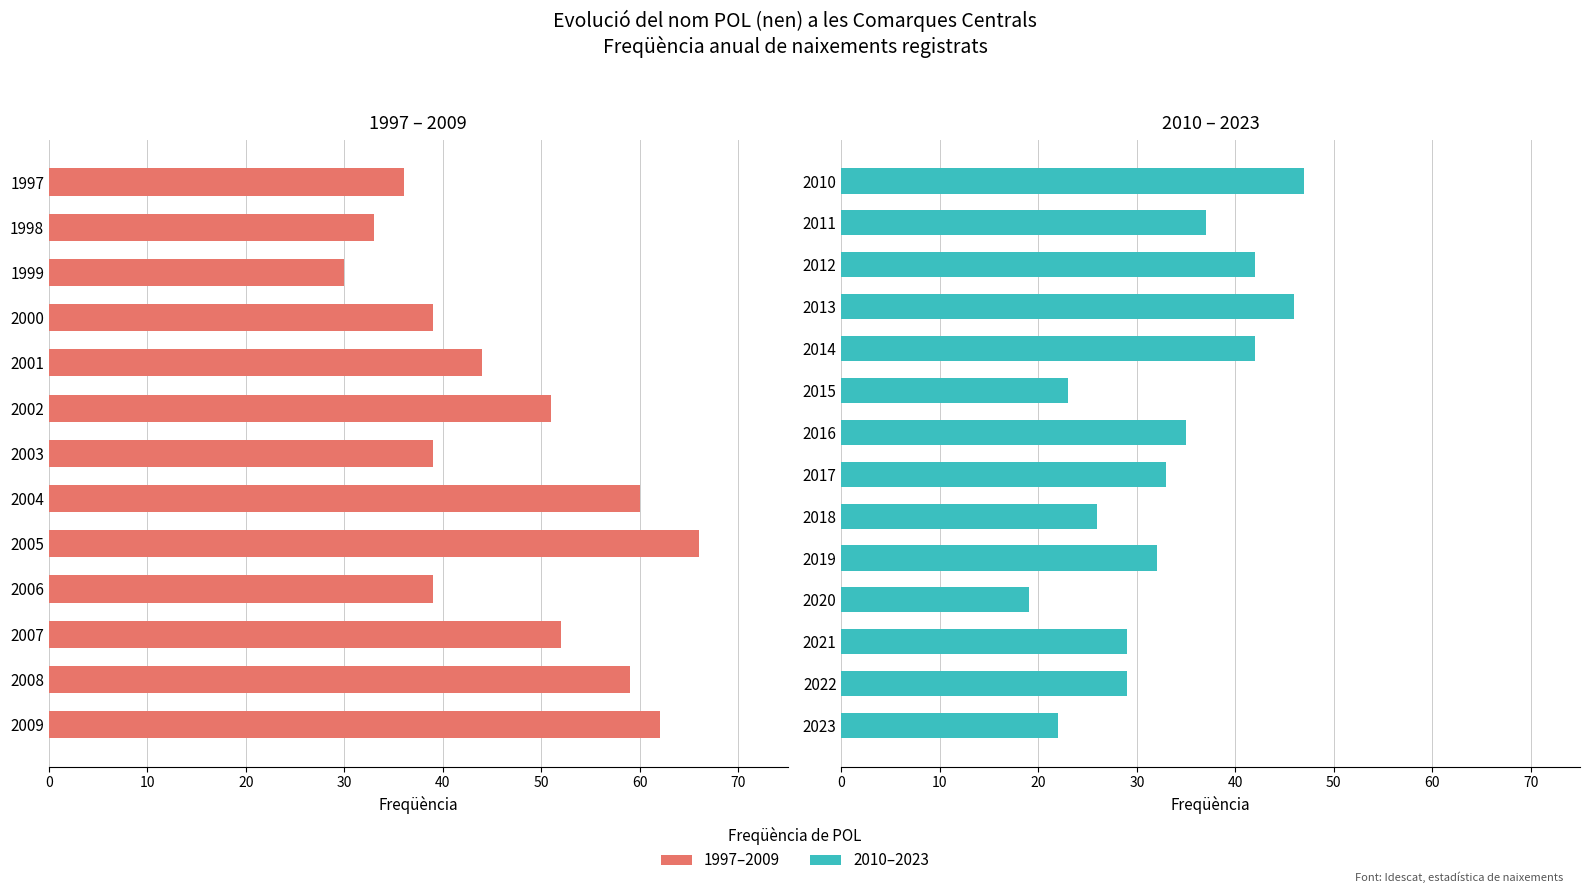

How many data points are less than 39?

13